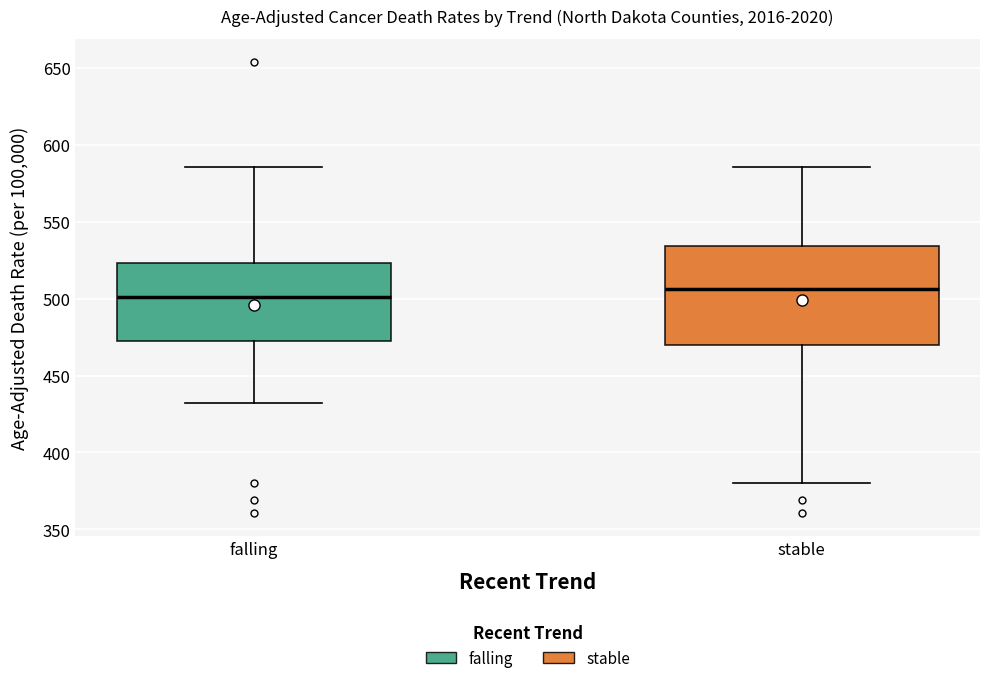

Reading left to right, read every box against the y-axis: the position of its median line, the range the box covers, and the ends of its whiskers. The values are not printed on the chart, so give them approximately, as read against the axis.

falling: median 500, box 470 to 525, whiskers 430 to 585
stable: median 505, box 470 to 535, whiskers 380 to 585